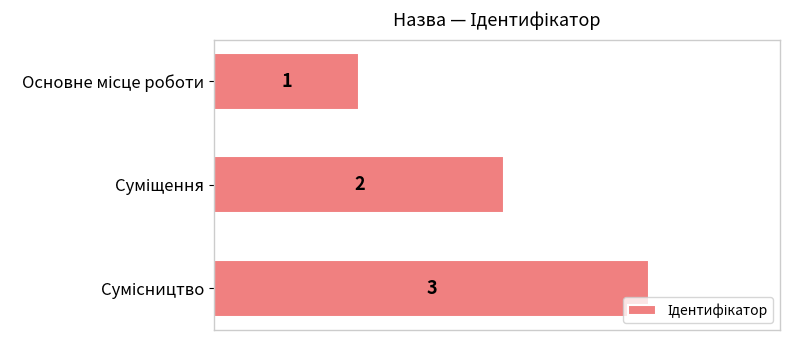

How many values are between 1 and 3?

3